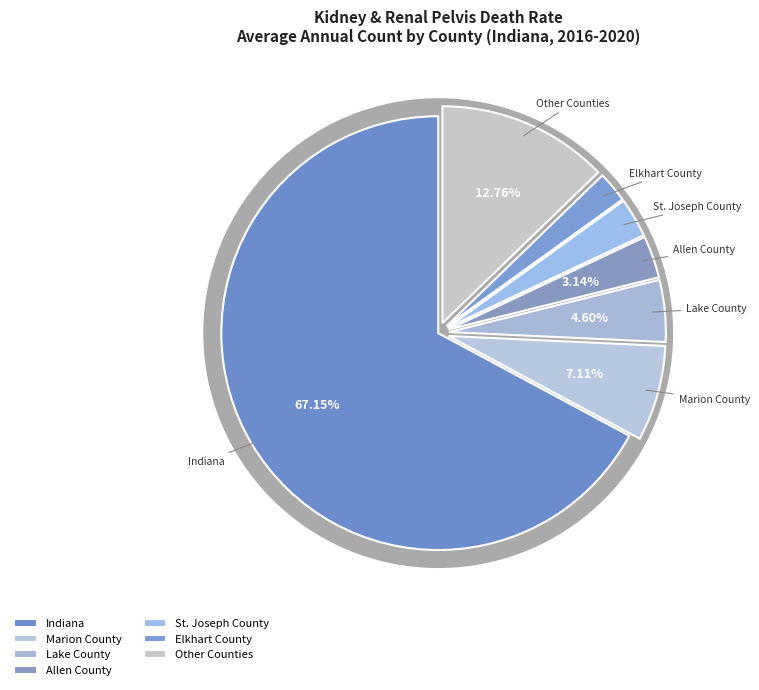

What is the largest slice in the pie chart?

Indiana